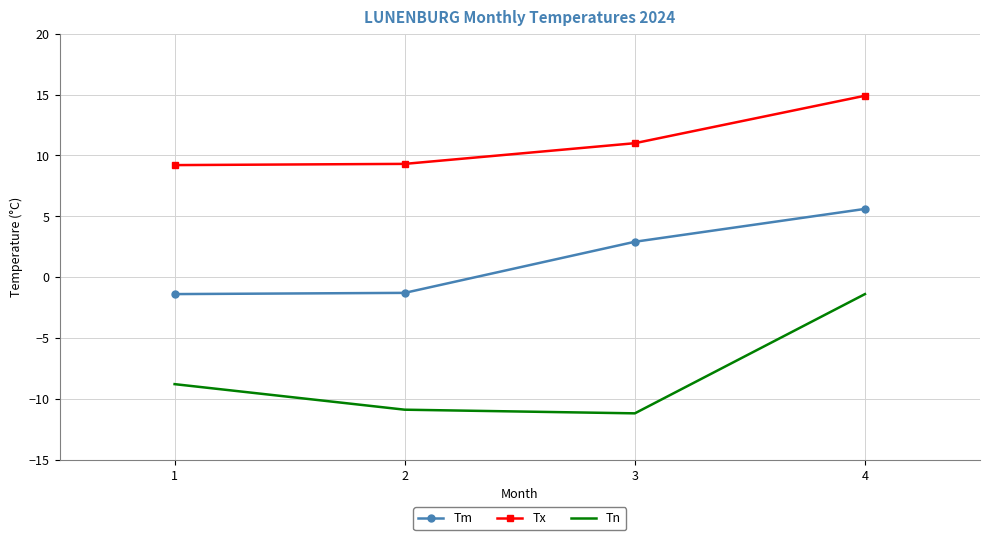

What is the difference between the maximum and second lowest values in the Tx series?

5.6